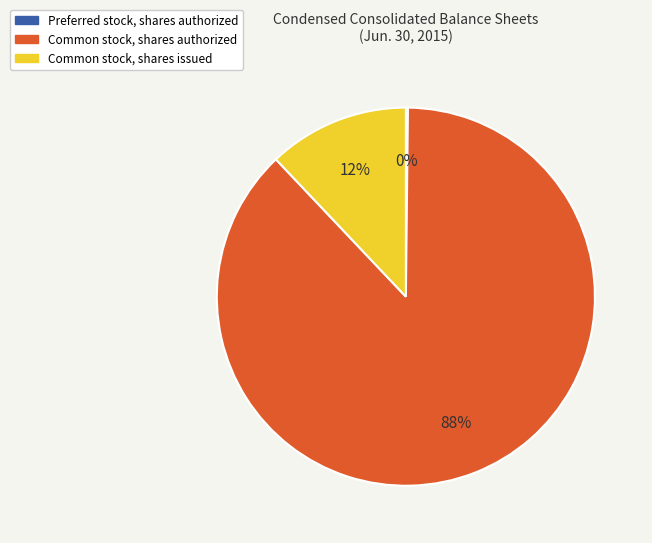

Which category accounts for the majority?

Common stock, shares authorized